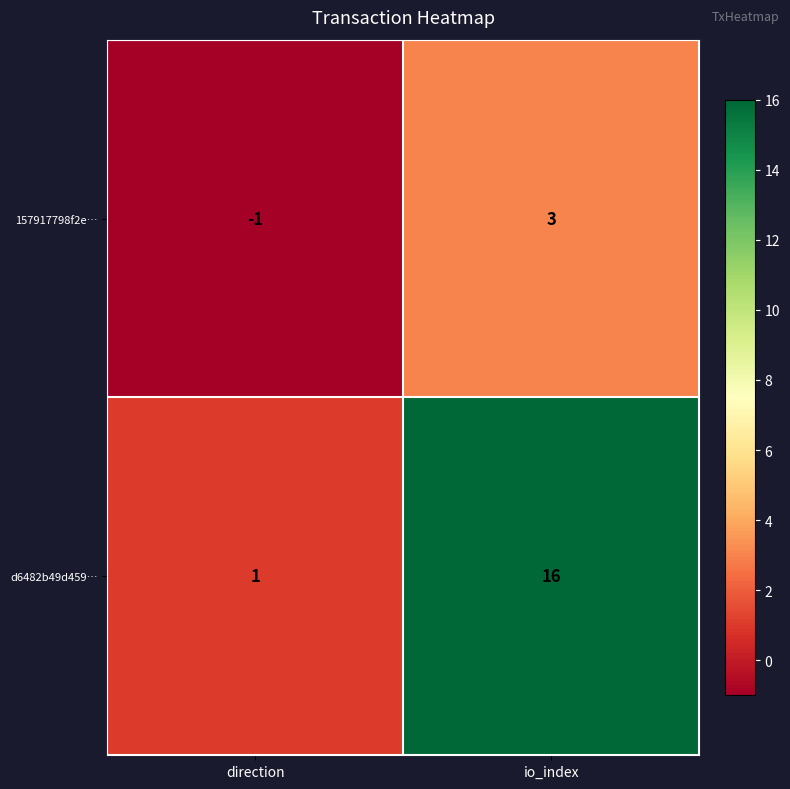

How many data points does each series have?

2